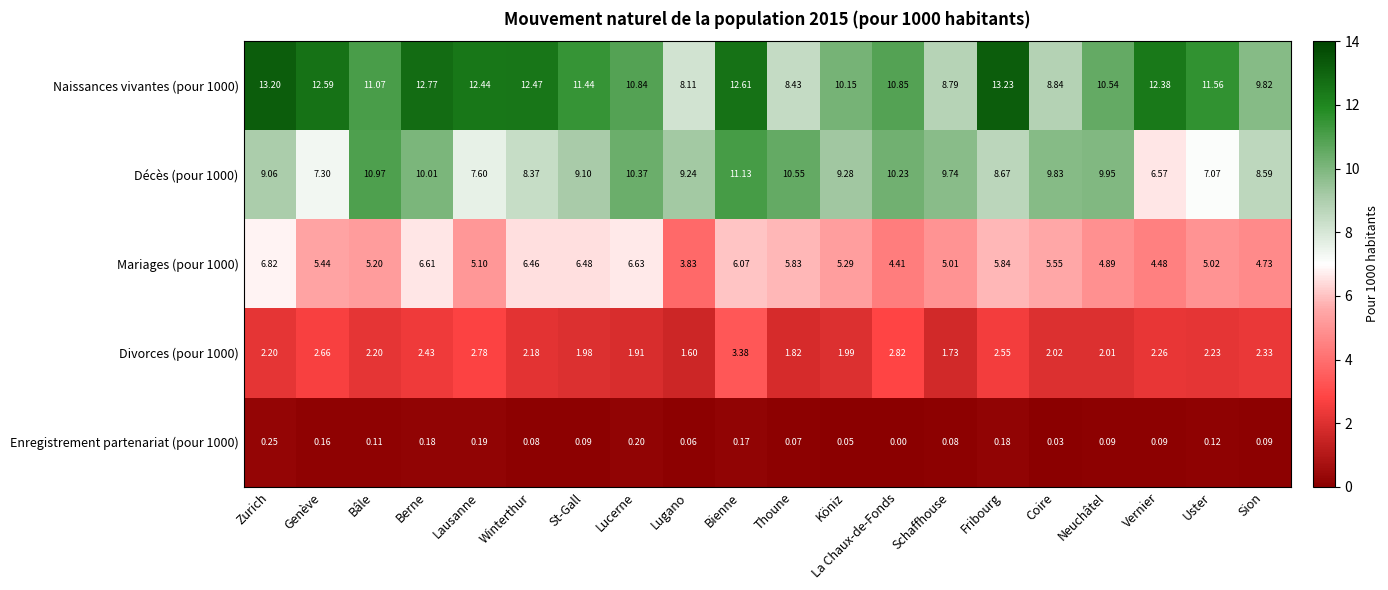

Which category has the lowest value across all series?

La Chaux-de-Fonds